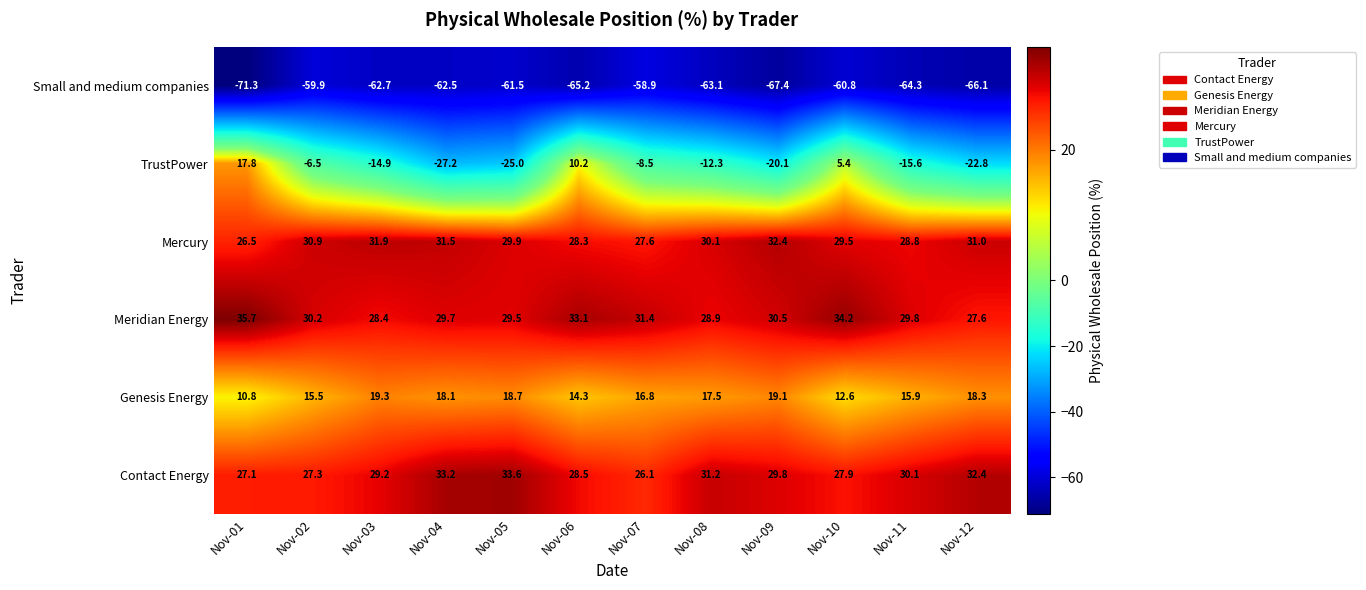

What is the sum of all Small and medium companies values?

-763.7